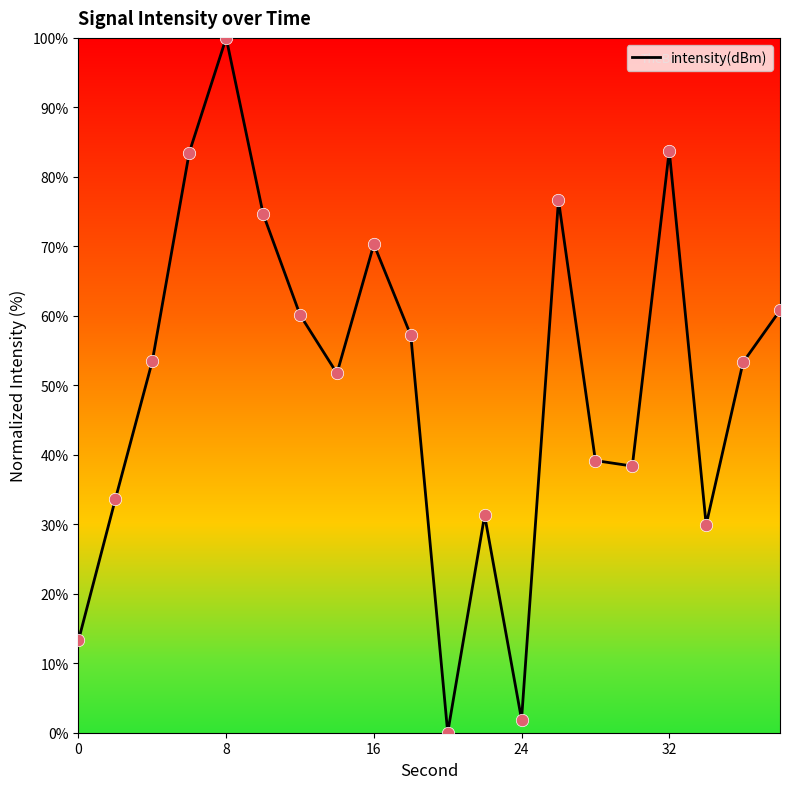

What is the maximum value shown in the chart?

100.0